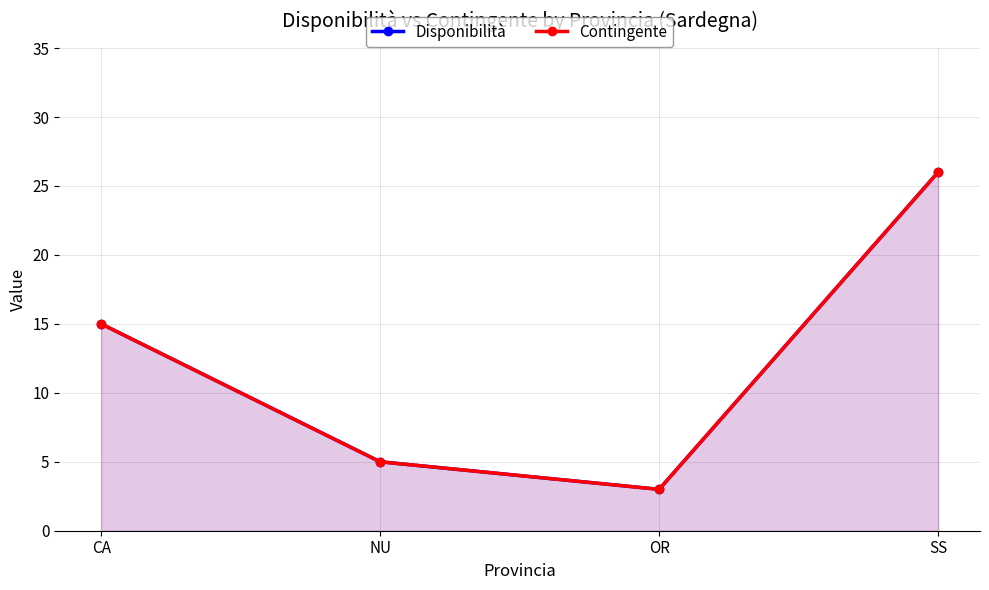

Where is the first local minimum for Contingente?

OR